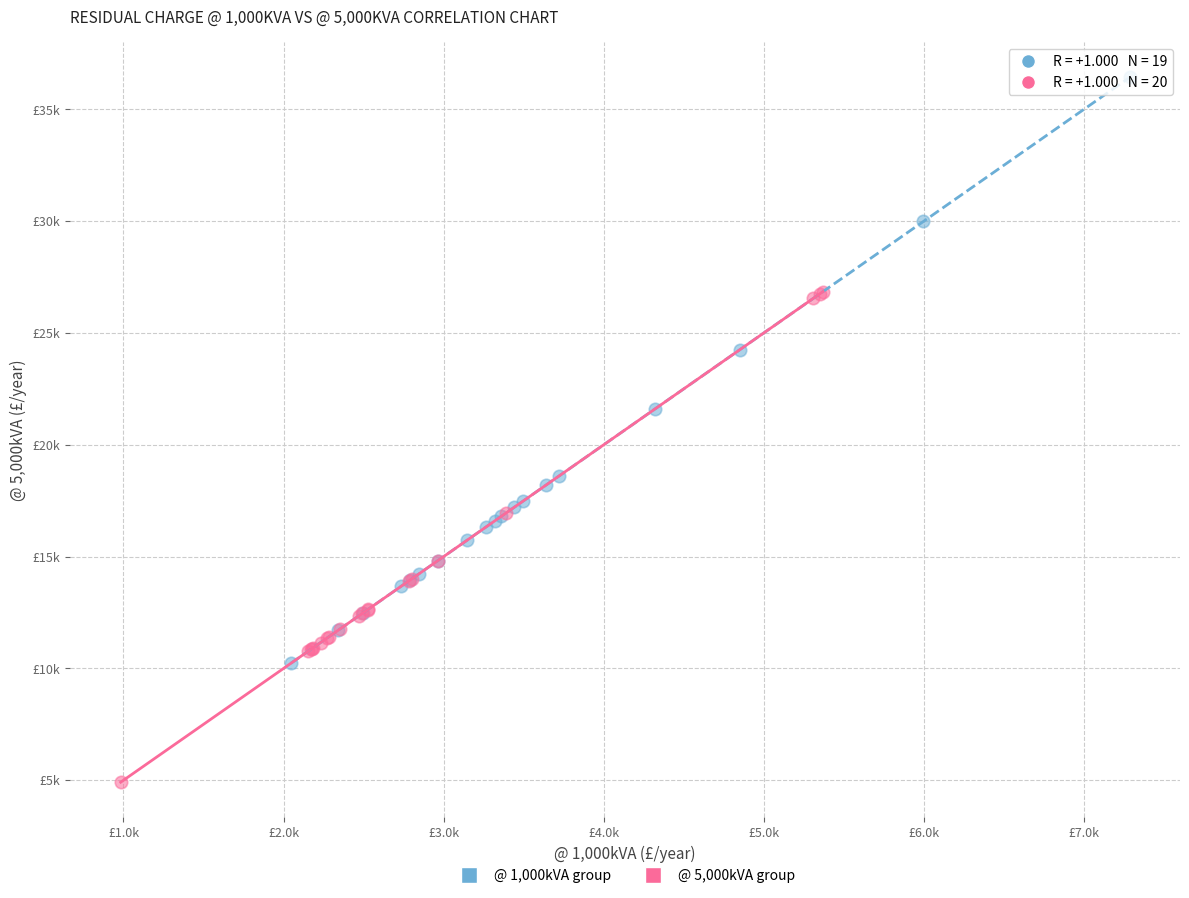

Which series contains the highest Y value?

@ 1,000kVA group